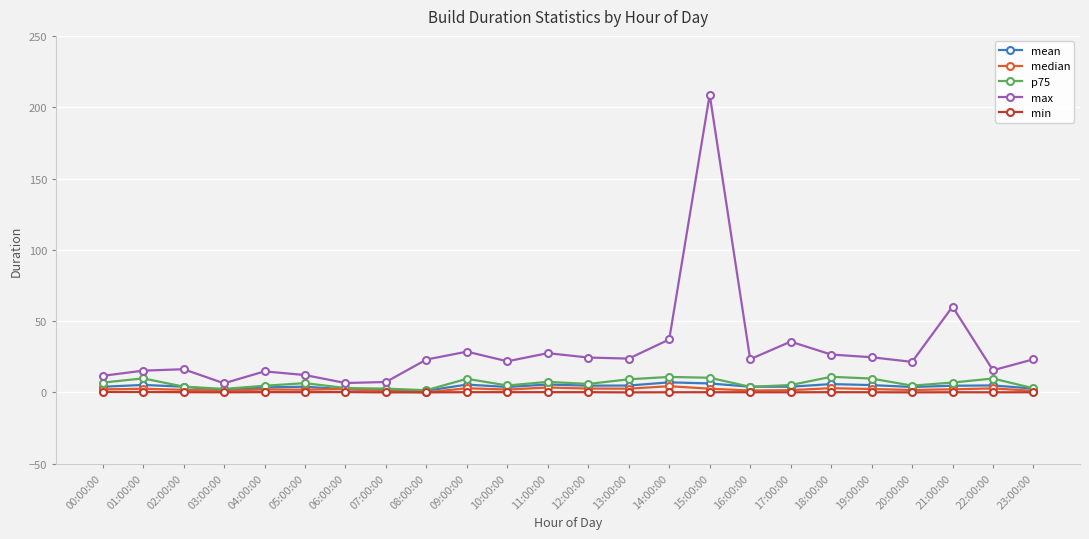

What is the label of the 16th point from the left?

15:00:00